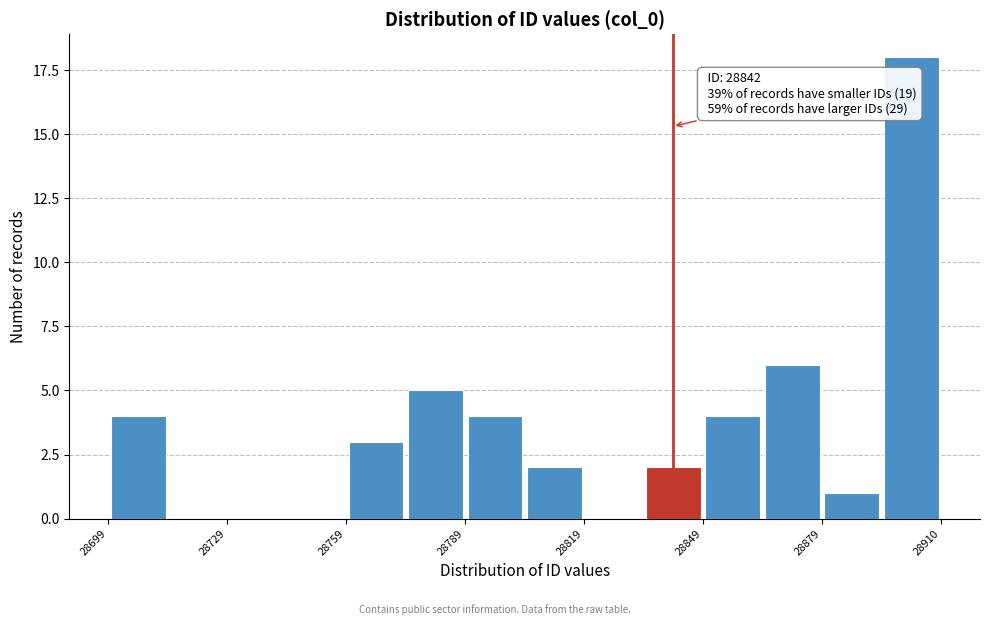

Read against the x-axis, roughly where is the centre of the tallest bar?

28900